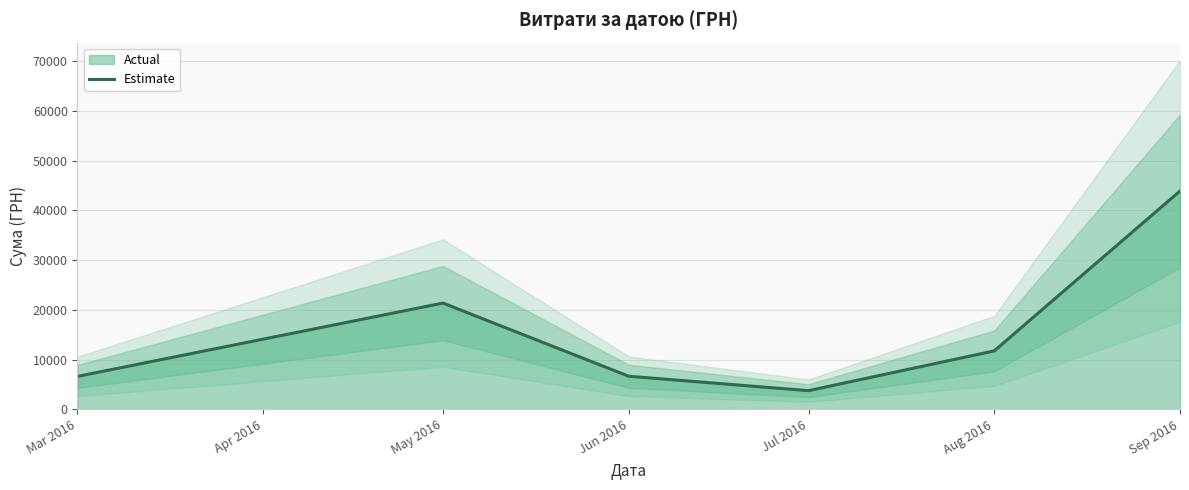

At which label is Estimate closest to 23805?

May 2016